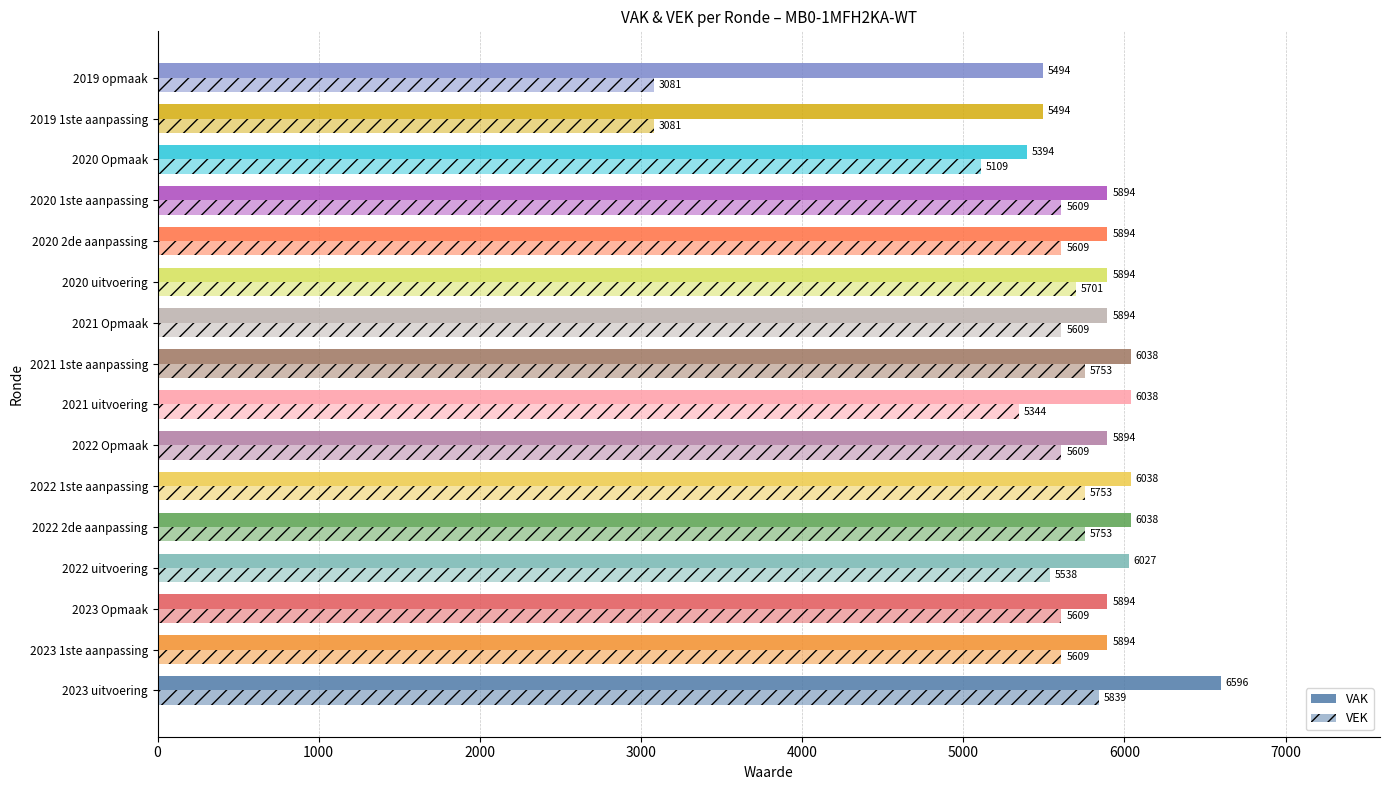

Reading right to left, extract all data points from this chart.

VAK: 5494	5494	5394	5894	5894	5894	5894	6038	6038	5894	6038	6038	6027	5894	5894	6596
VEK: 3081	3081	5109	5609	5609	5701	5609	5753	5344	5609	5753	5753	5538	5609	5609	5839